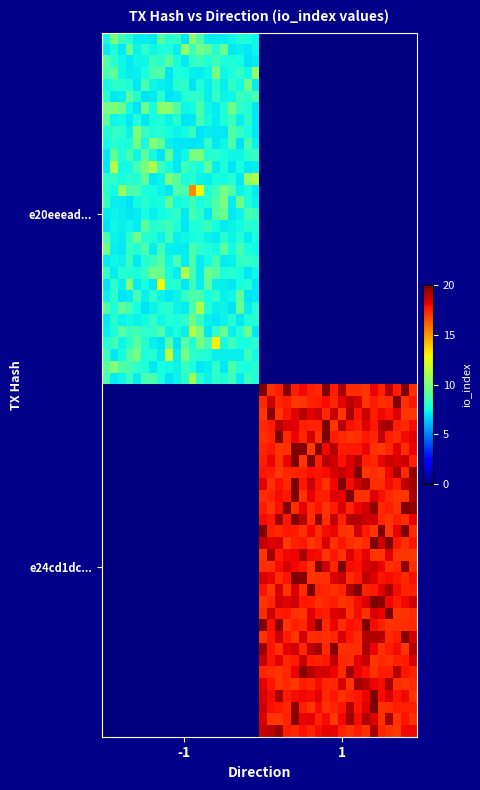

Reading right to left, extract all data points from this chart.

e20eeead2072b865d351102f527d49cf0ce6a2a: 7	-1
e24cd1dc056b85610e8e0a649f7d9fe594264ab: 17	1